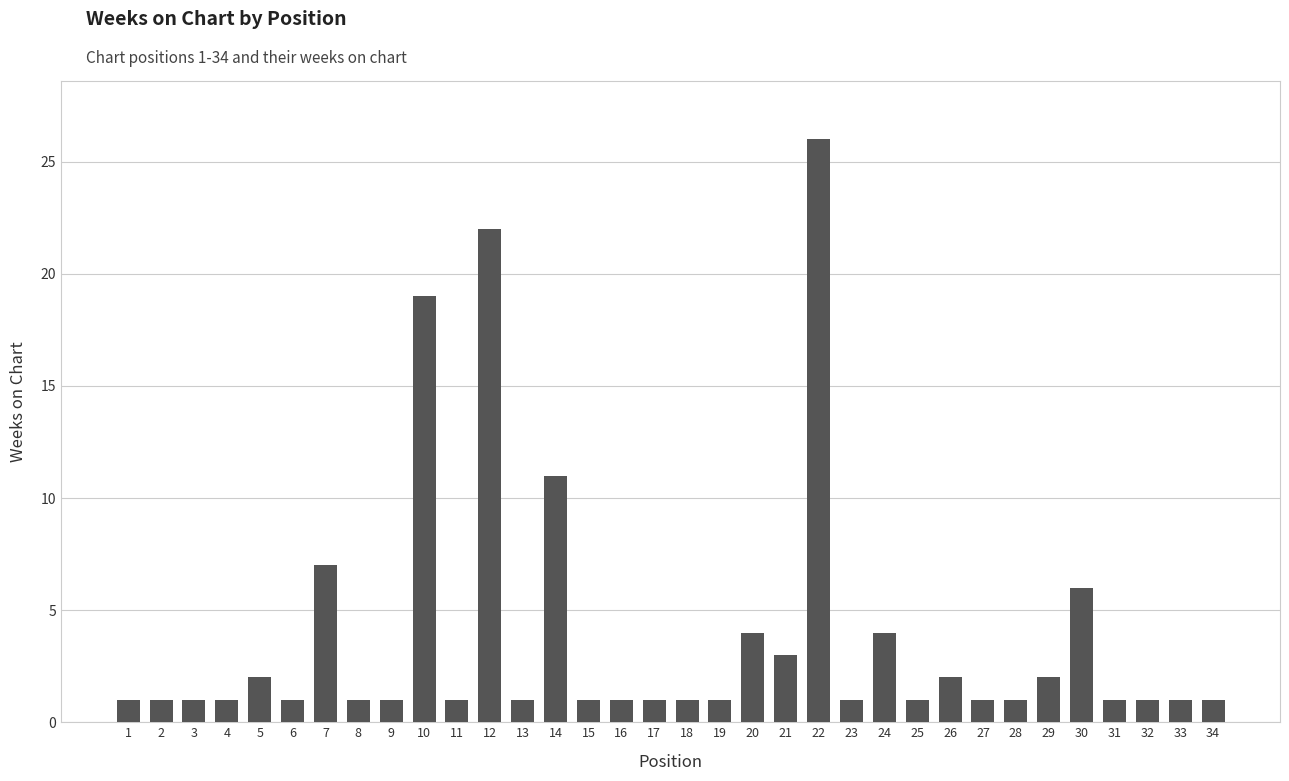

Reading left to right, what are all the values shown in this chart?

1	1	1	1	2	1	7	1	1	19	1	22	1	11	1	1	1	1	1	4	3	26	1	4	1	2	1	1	2	6	1	1	1	1